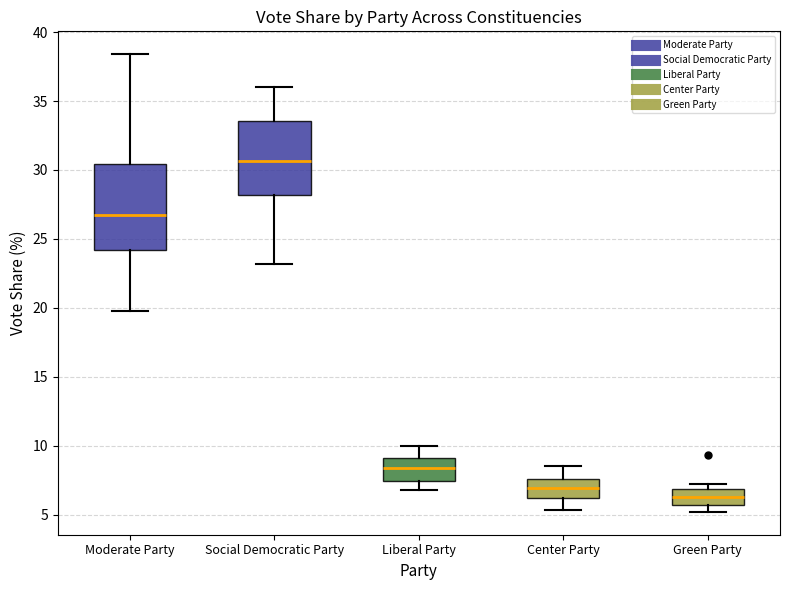

Where is the upper edge of the box for Green Party on the y-axis? The values are not printed on the chart, so give them approximately, as read against the axis.

7.0